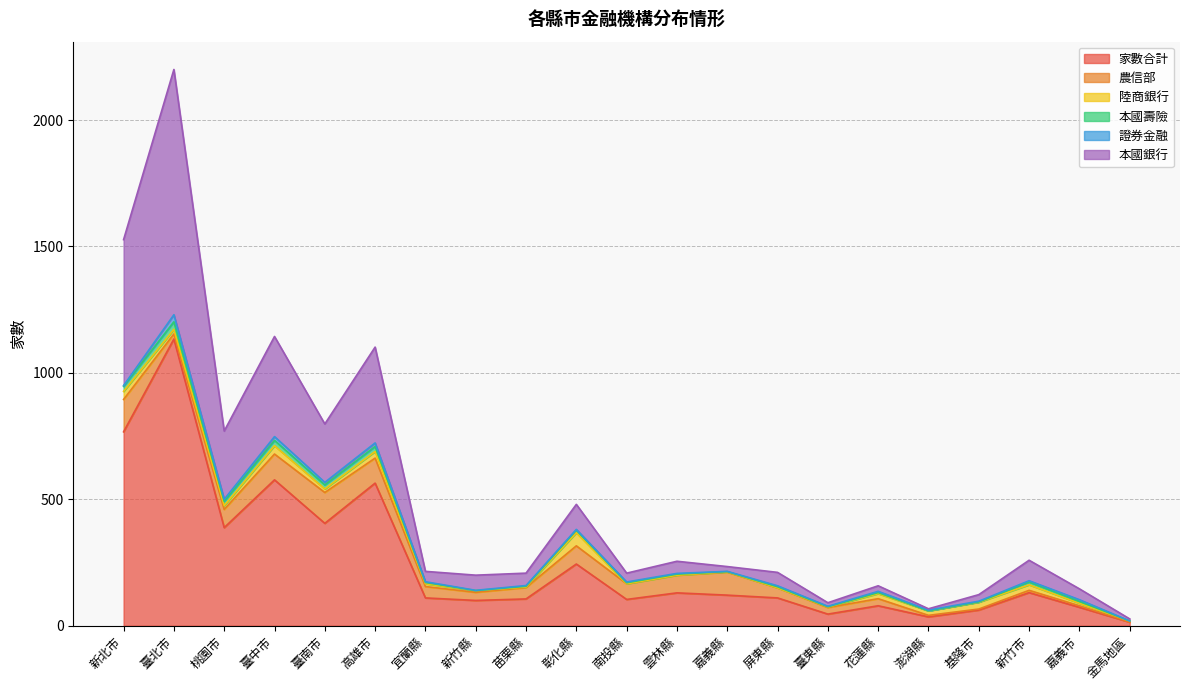

True or false: 陸商銀行 has more than 0 interior local peaks.

True